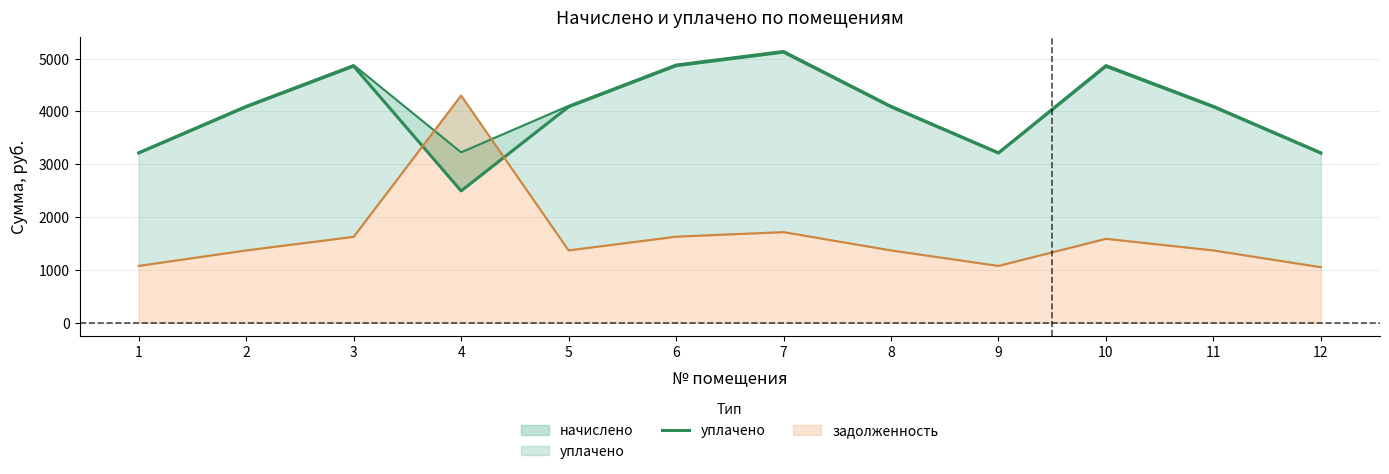

Where is the first local minimum?

4